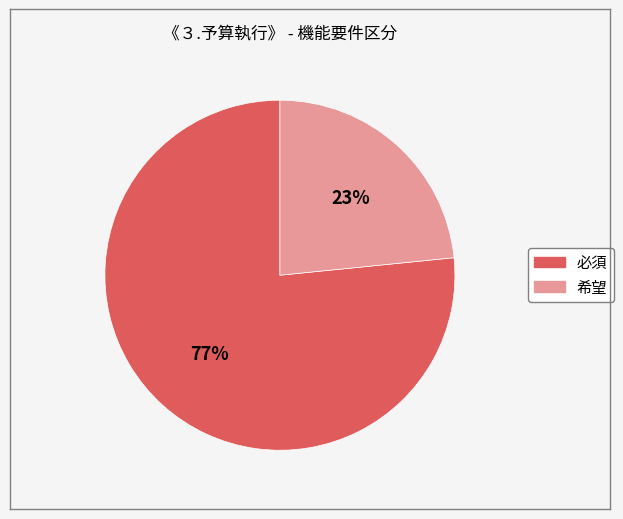

Rank the categories by value from lowest to highest.

希望, 必須